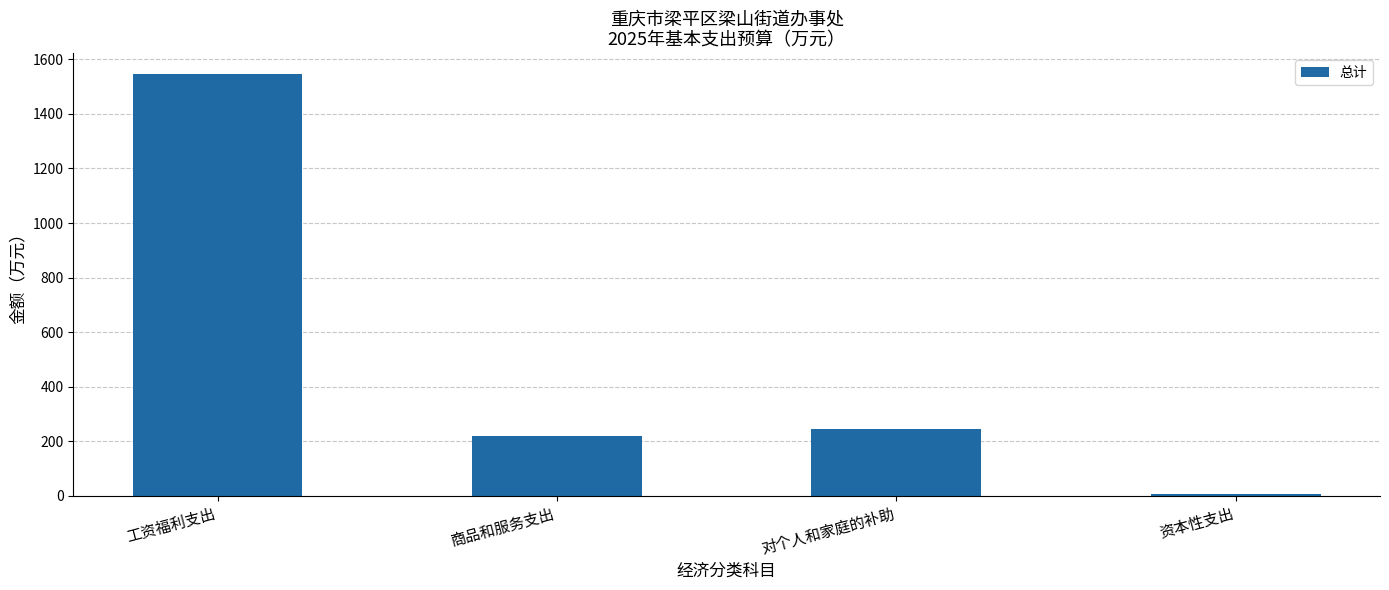

True or false: the data shows 1018.5 at 工资福利支出.

False